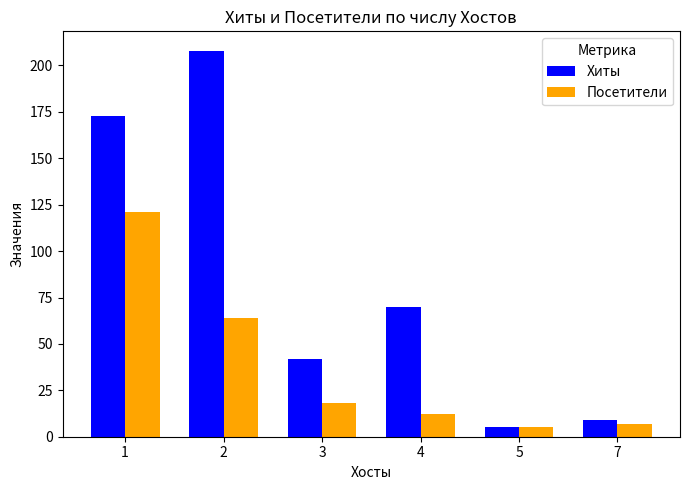

How many values in the Хиты series are below 70?

3